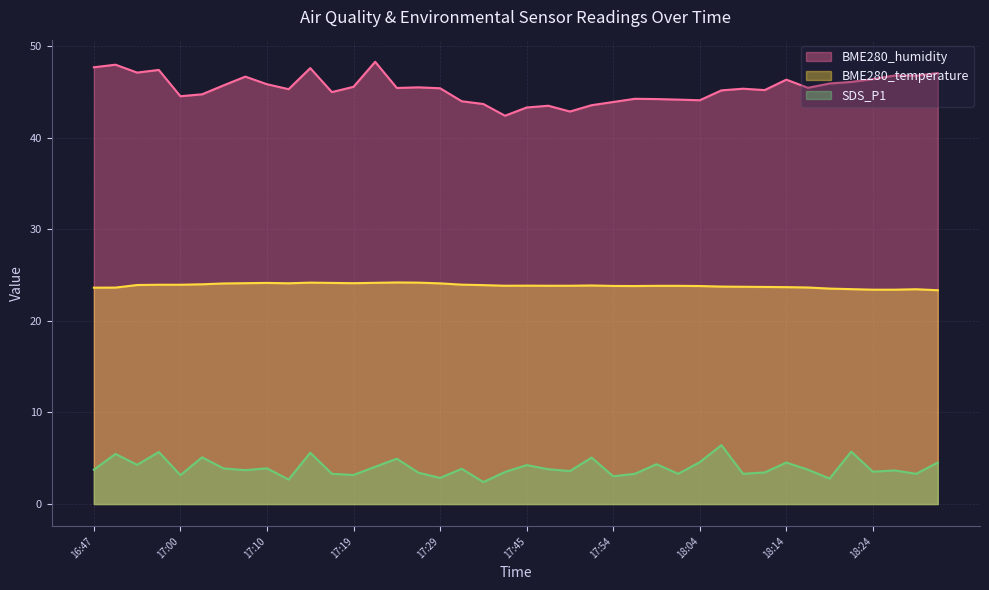

What is the difference between the maximum and minimum values in the SDS_P1 series?

4.0